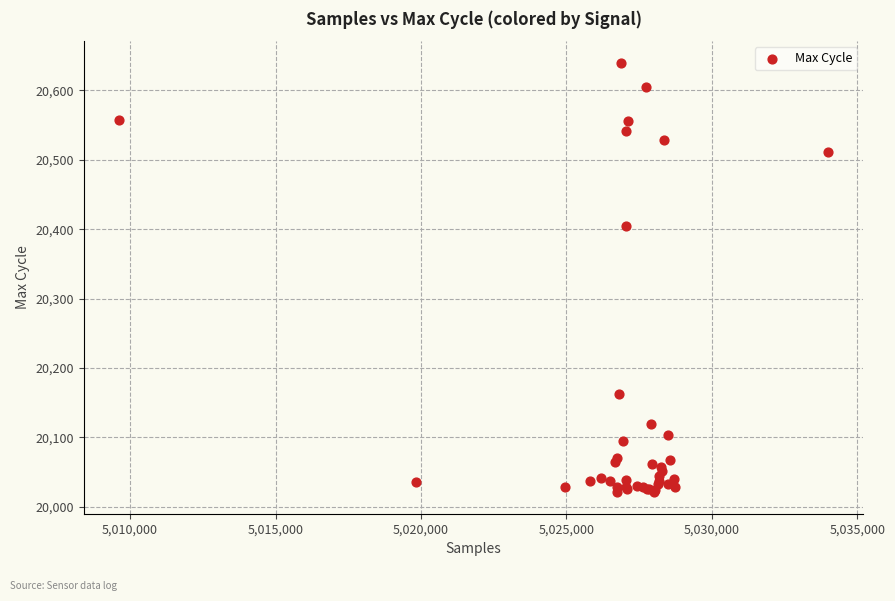

What Y value in the scatter plot is closest to 20330?

20404